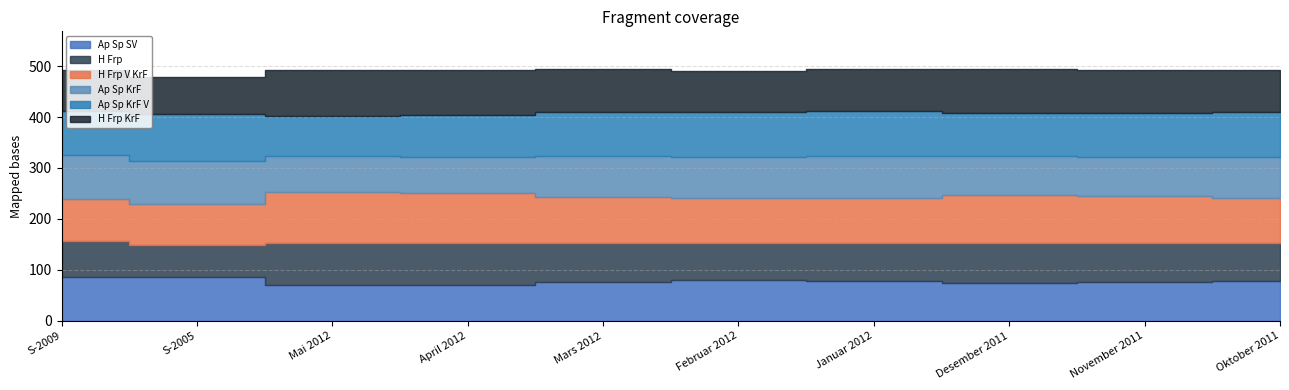

Does the chart have visible grid lines?

Yes